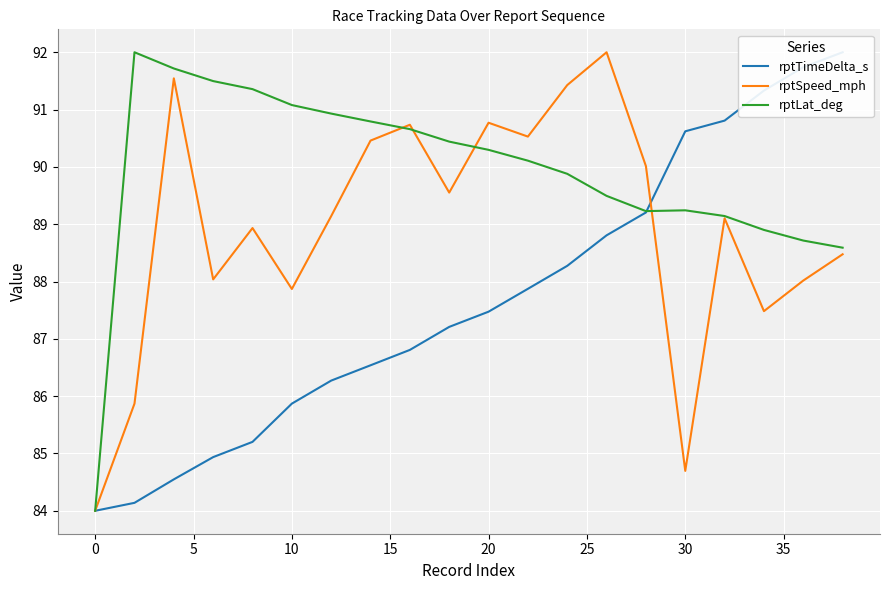

How many data points in rptLat_deg are less than 90?

9